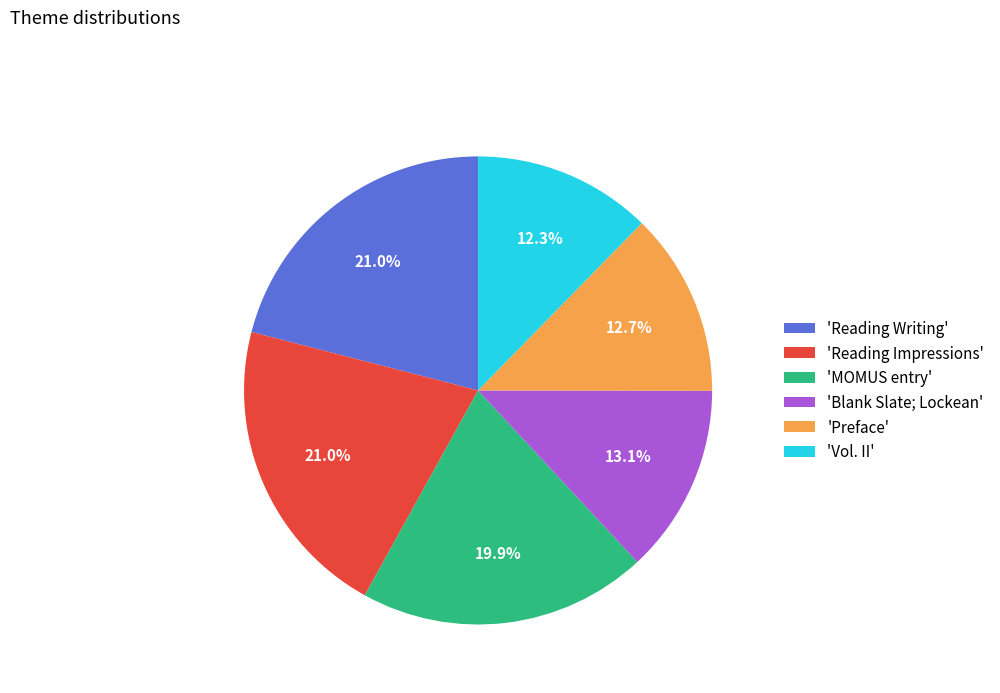

Count the number of slices in the pie.

6